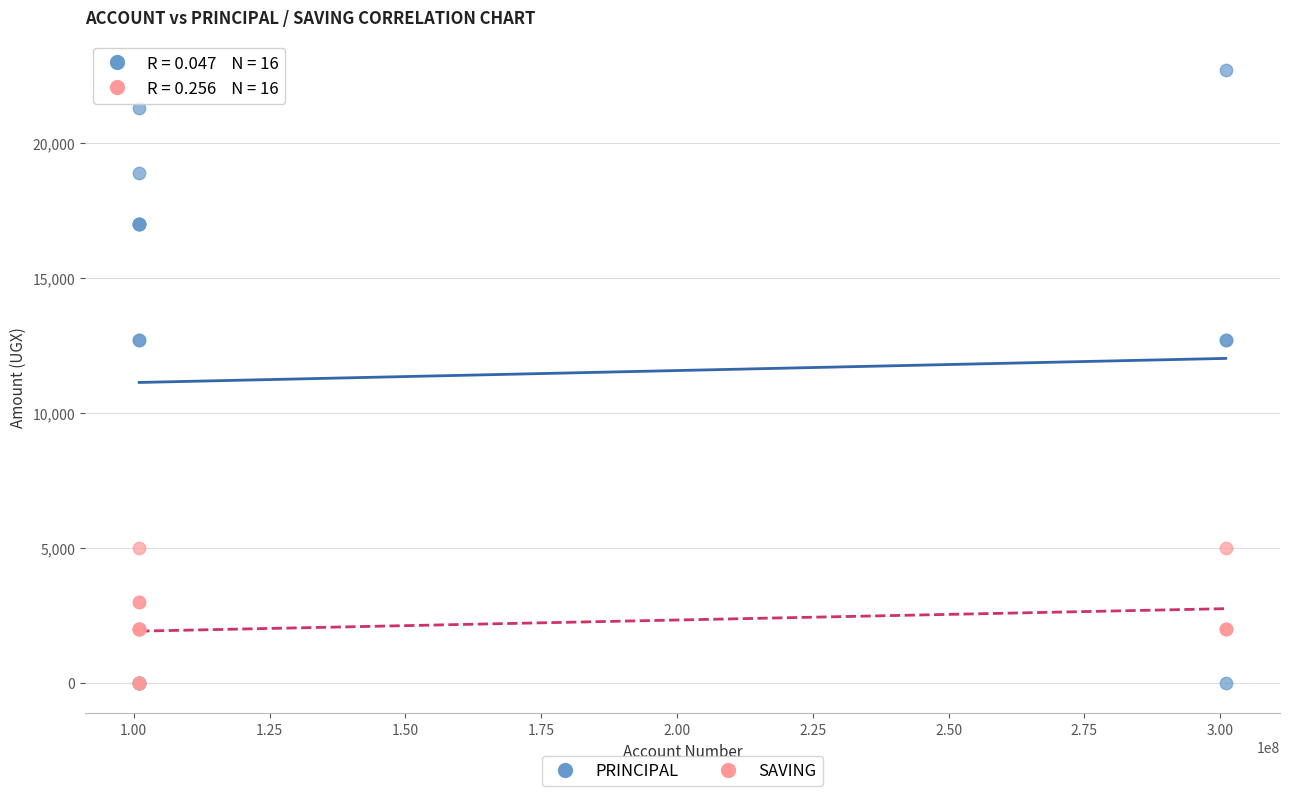

What are all the series names shown in the legend?

PRINCIPAL, SAVING